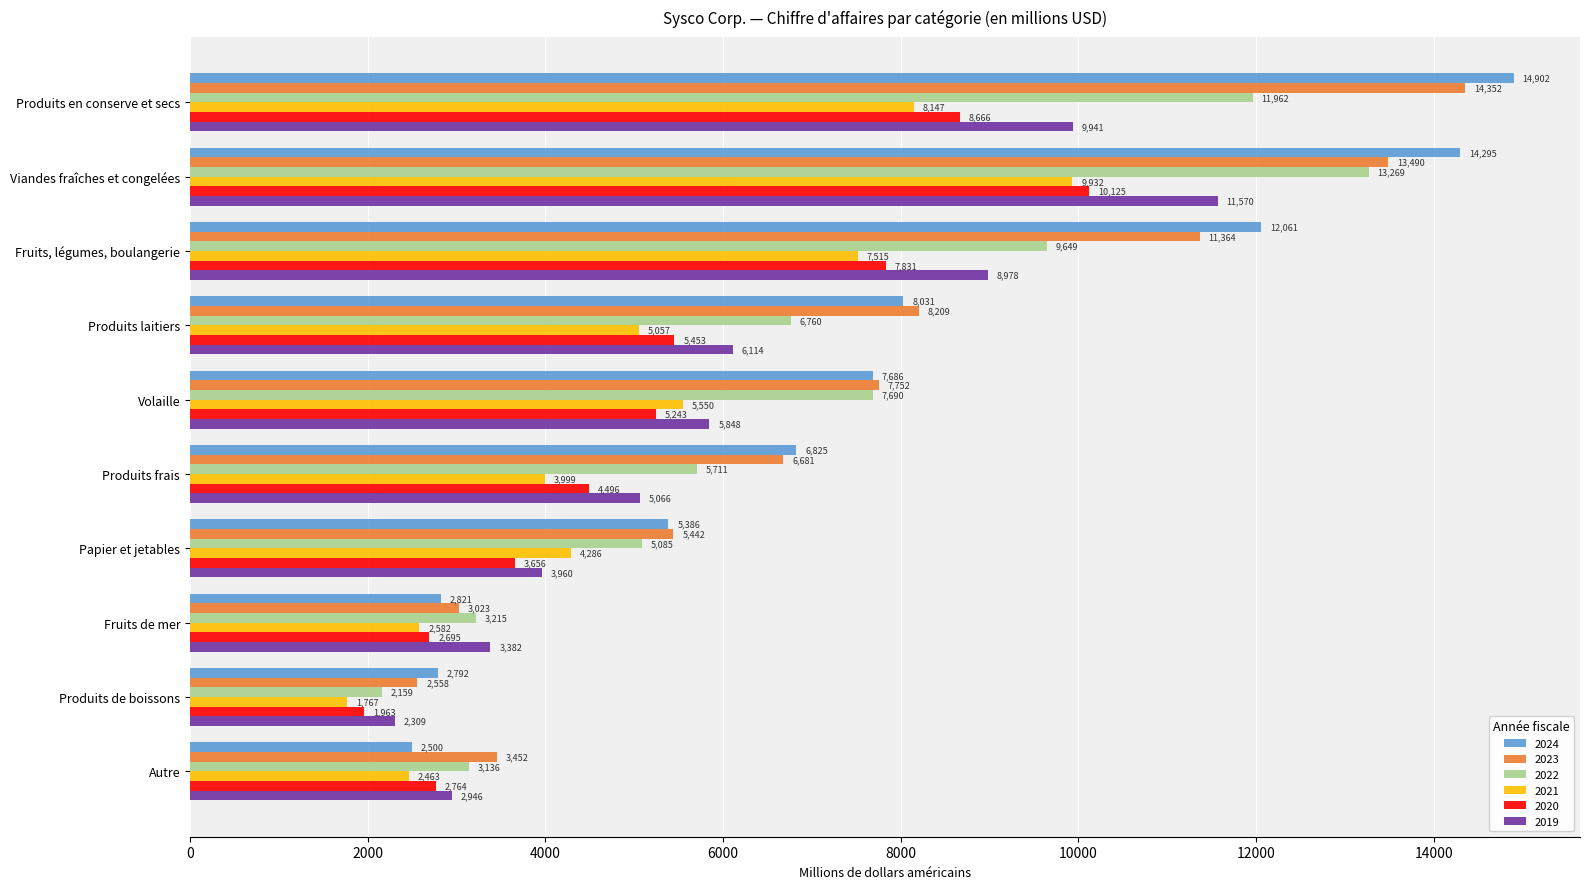

At which label is 2021 closest to 5849?

Volaille